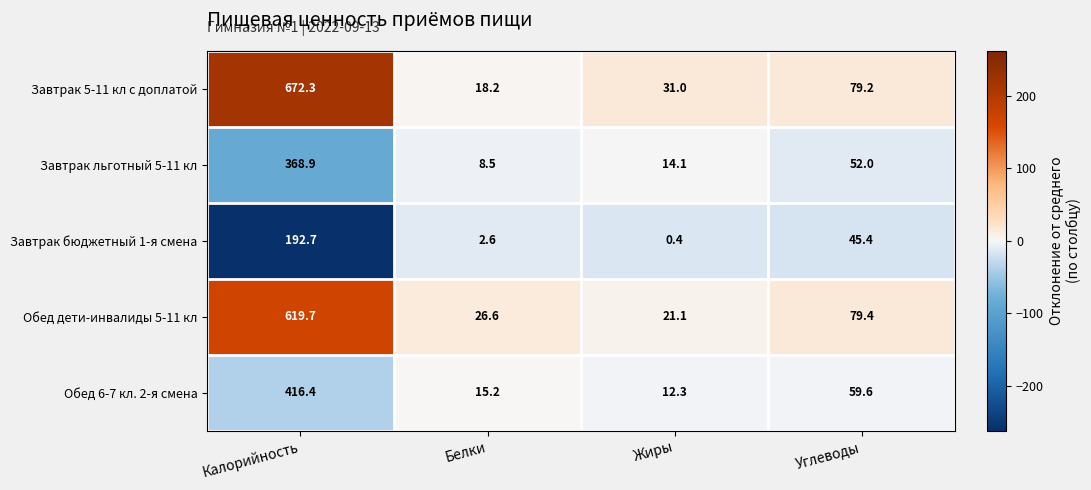

What is the minimum value for Обед 6-7 кл. 2-я смена?

12.3